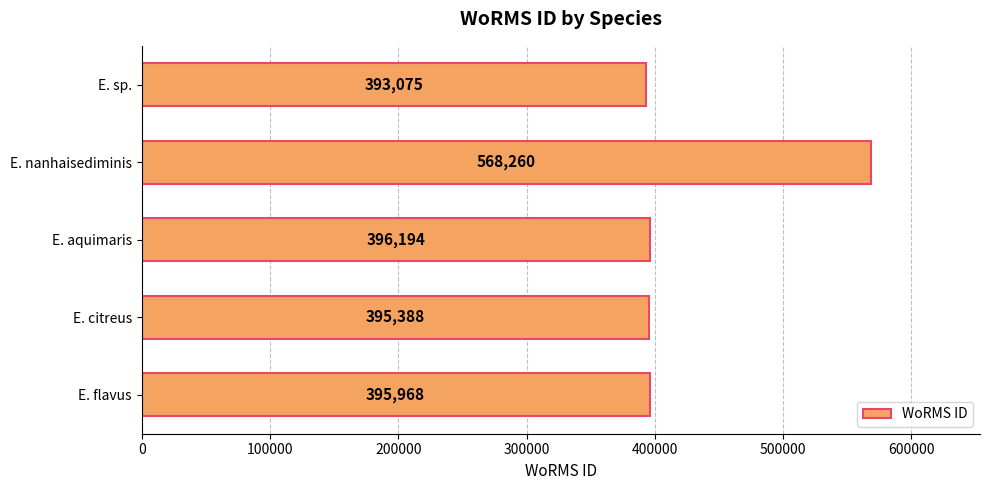

What is the average value?

429777